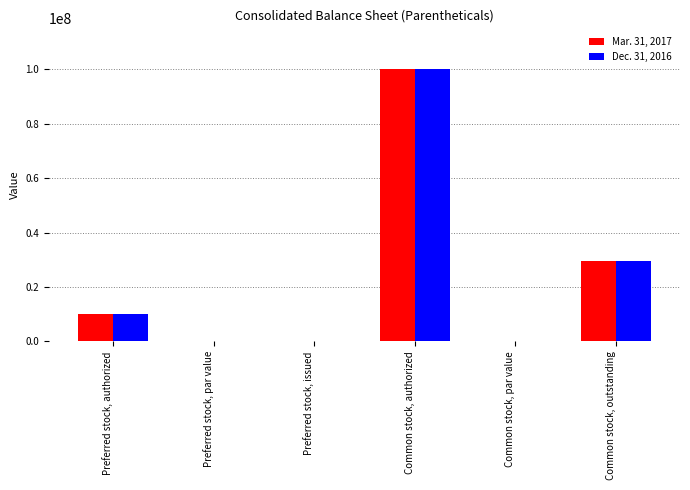

What are all the series names shown in the legend?

Mar. 31, 2017, Dec. 31, 2016